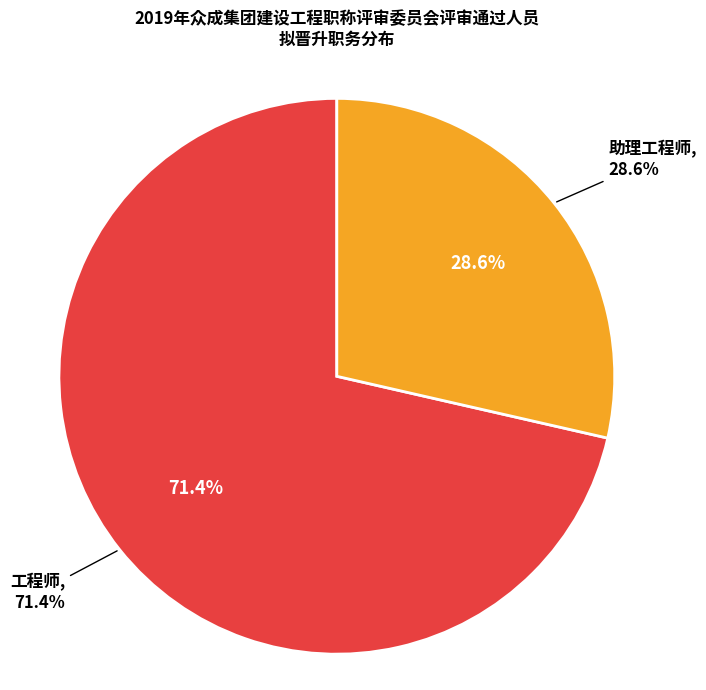

How many segments does this pie chart have?

2